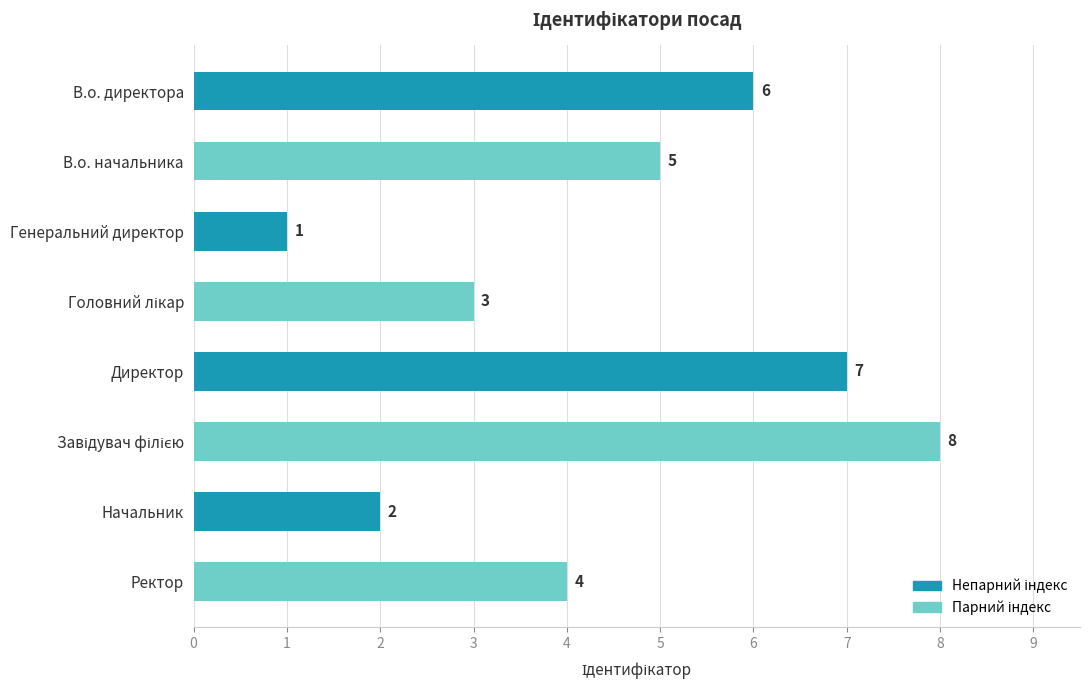

What is the label of the 3rd bar from the top?

Генеральний директор